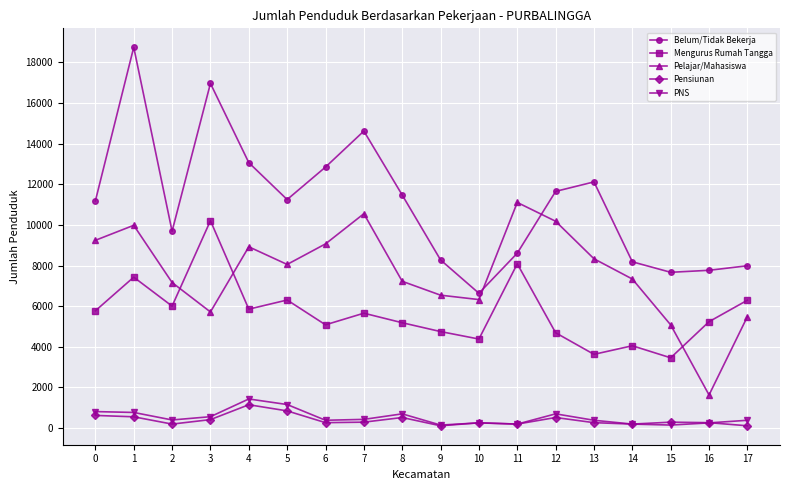

True or false: Belum/Tidak Bekerja has more than 2 points higher than both neighbors.

True